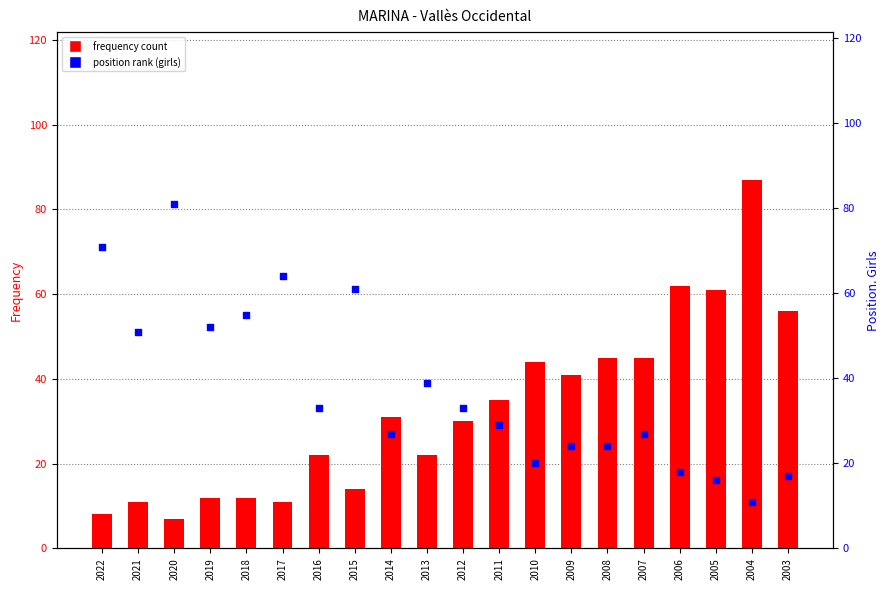

At how many categories does at least one series exceed 12?

20